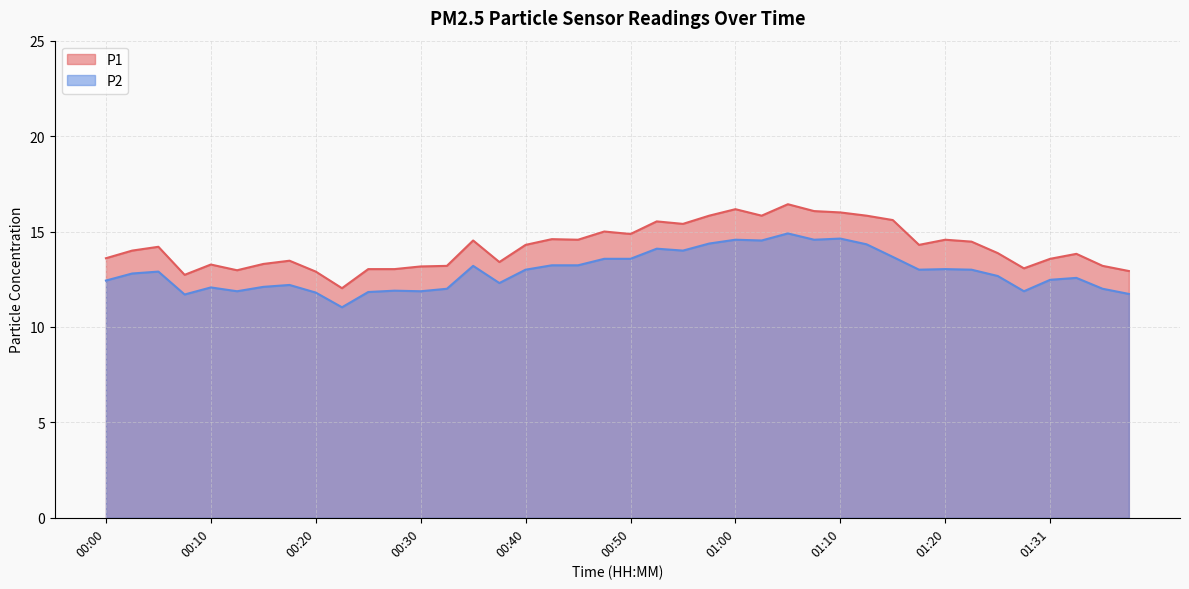

At 00:37, list the series in order from smallest to largest.

P2, P1